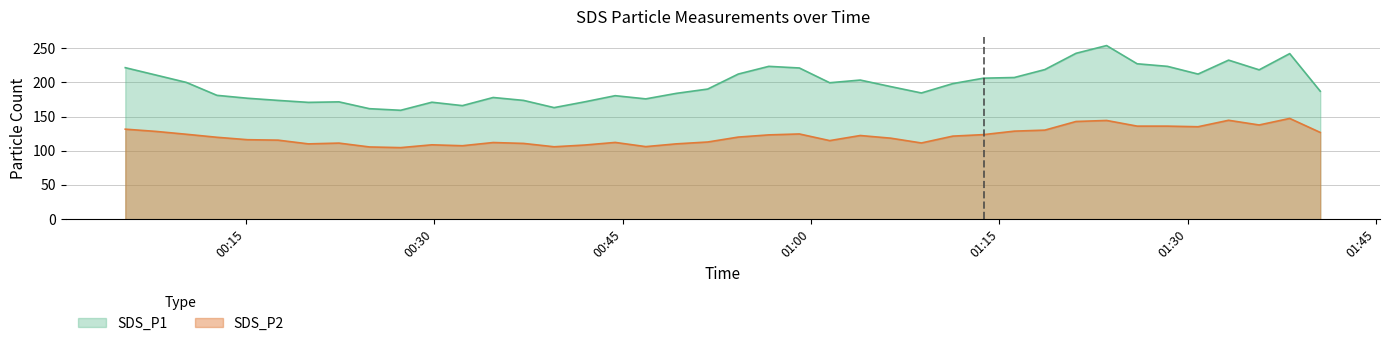

Rank the series by their maximum value, from highest to lowest.

SDS_P1, SDS_P2